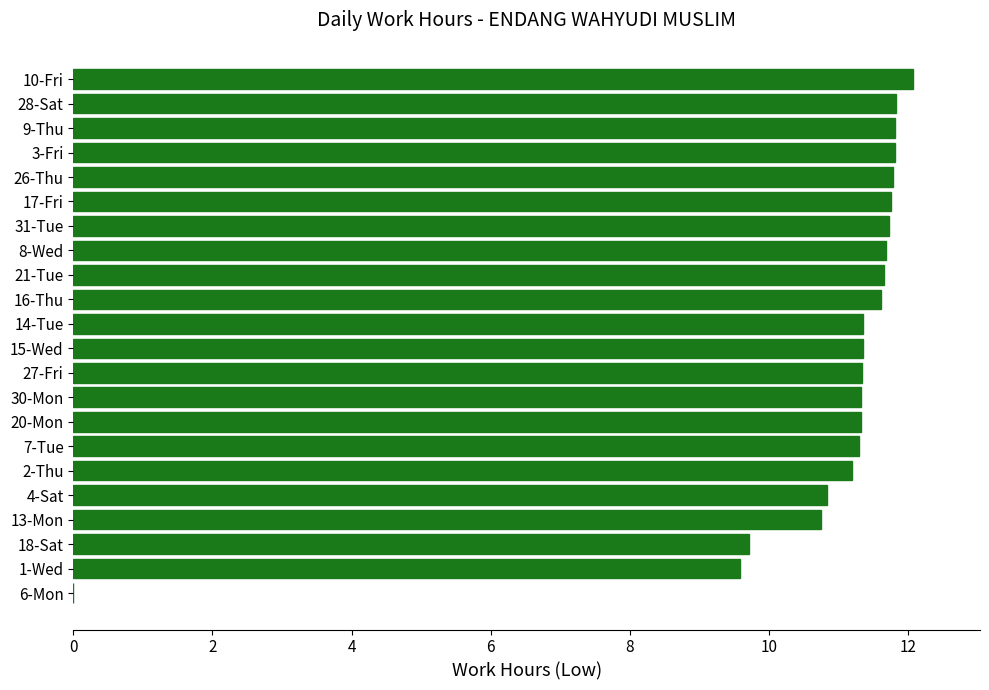

The value at 16-Thu is 3.4. True or false?

False